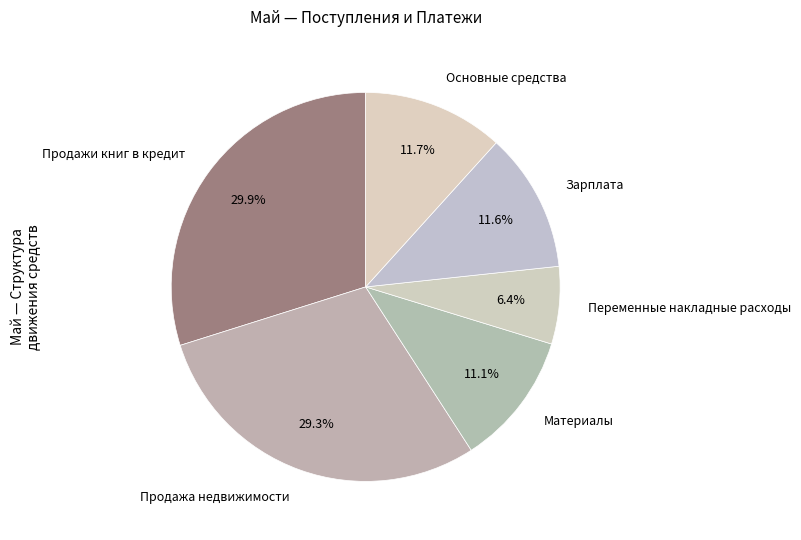

Which has a higher value, Материалы or Переменные накладные расходы?

Материалы